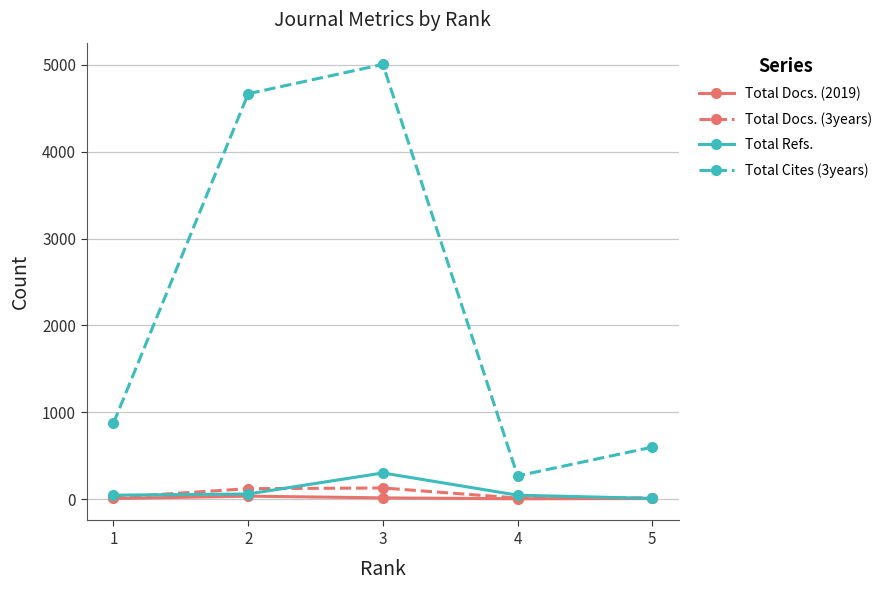

The value of Total Cites (3years) at 5 is 185. True or false?

False